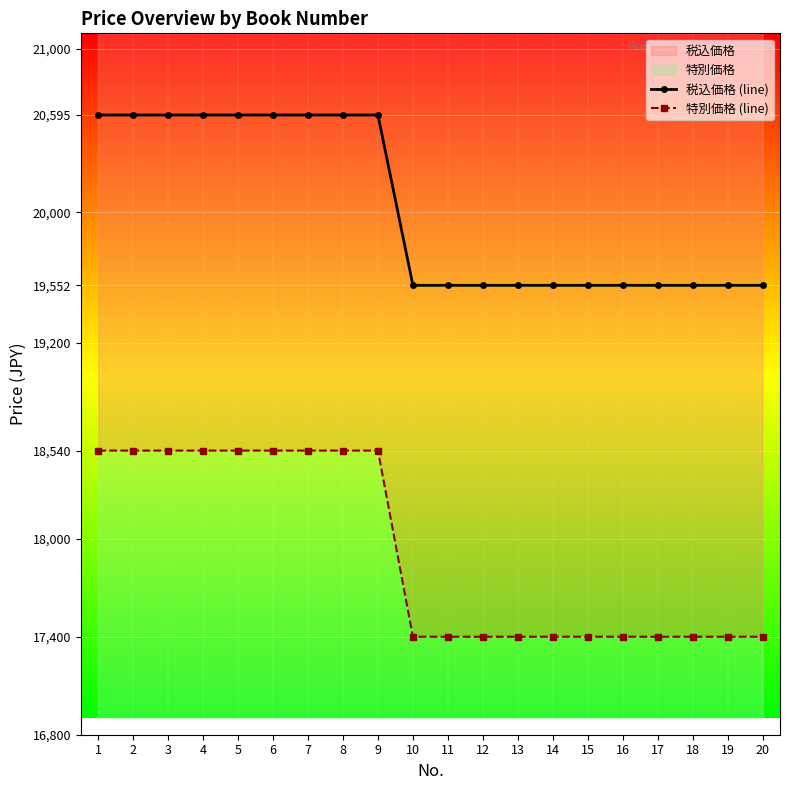

At 10, list the series in order from largest to smallest.

税込価格 (line), 特別価格 (line)